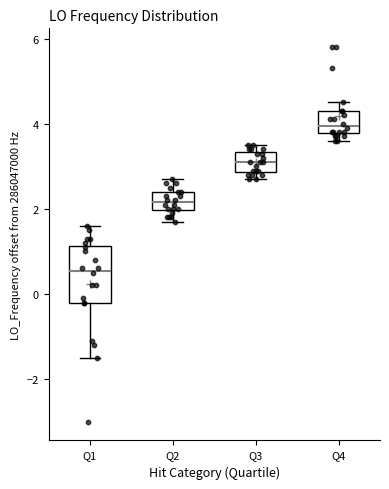

Which box's median line is the highest?

Q4